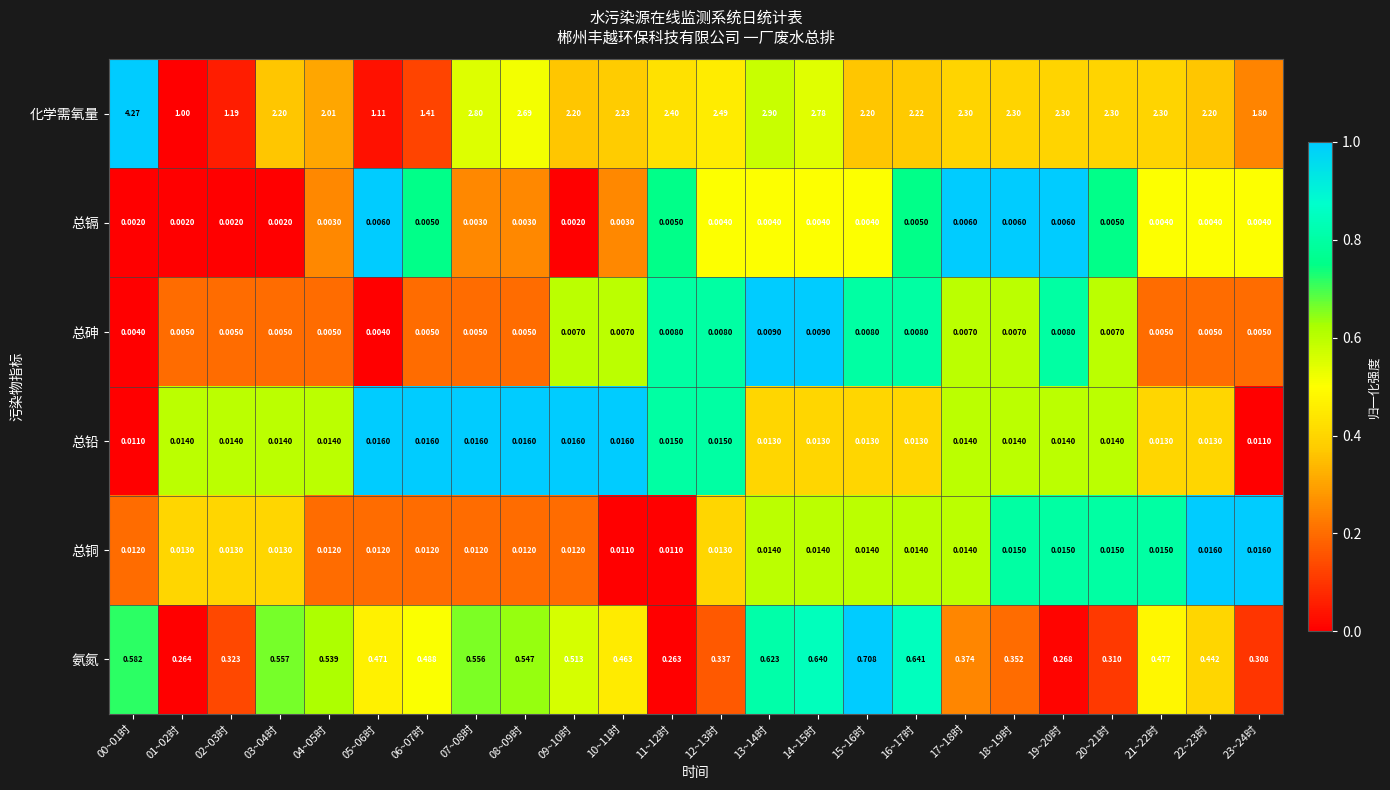

Rank the series at 16~17时 from highest to lowest value.

化学需氧量, 氨氮, 总铜, 总铅, 总砷, 总镉